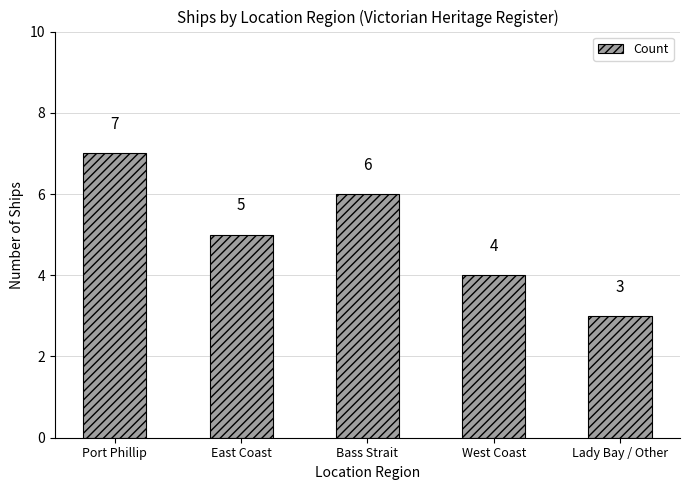

What is the ratio of the value at East Coast to the value at Lady Bay / Other?

1.7